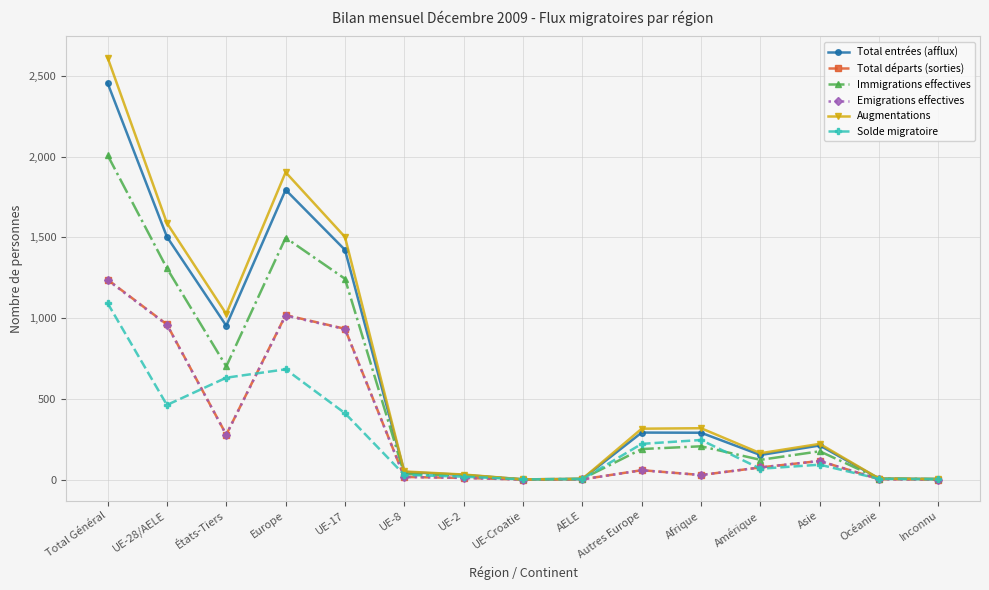

What is the maximum value for Total départs (sorties)?

1239